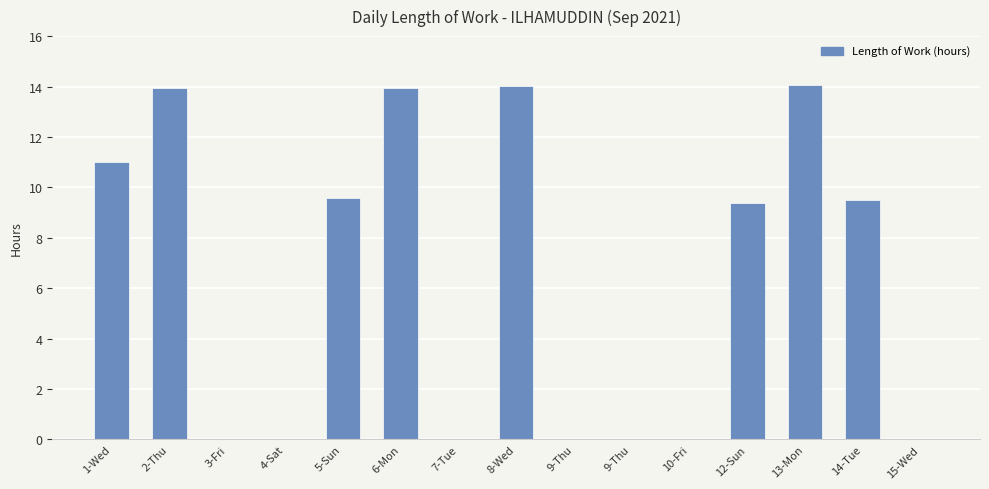

Approximately how many times larger is the value at 2-Thu compared to 1-Wed?

1.3